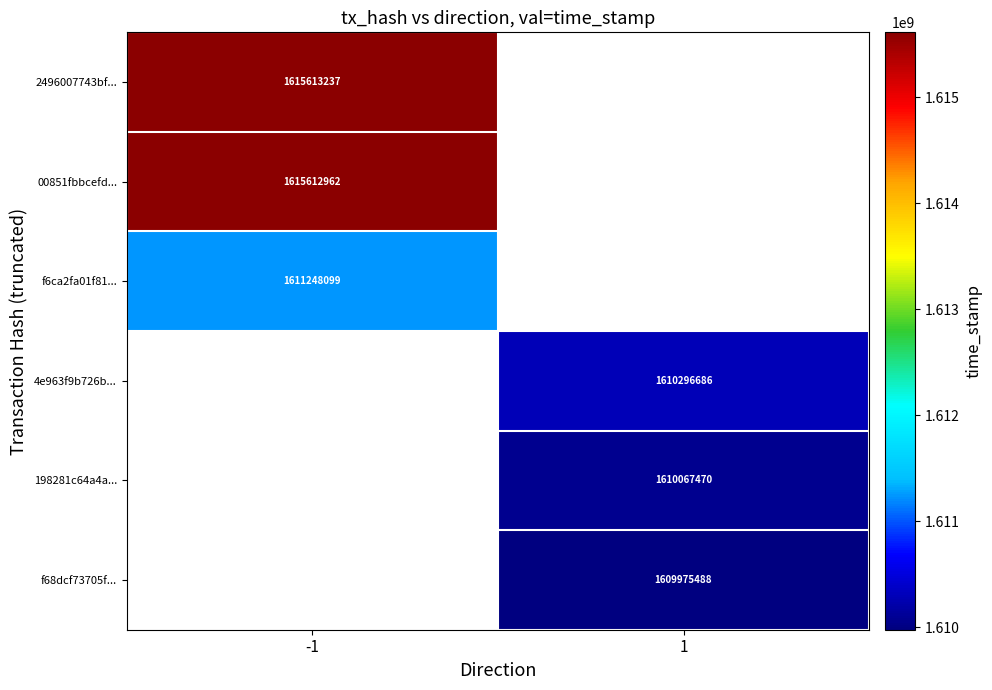

True or false: 00851fbbcefd... has a value of 1615612962 at -1.

True